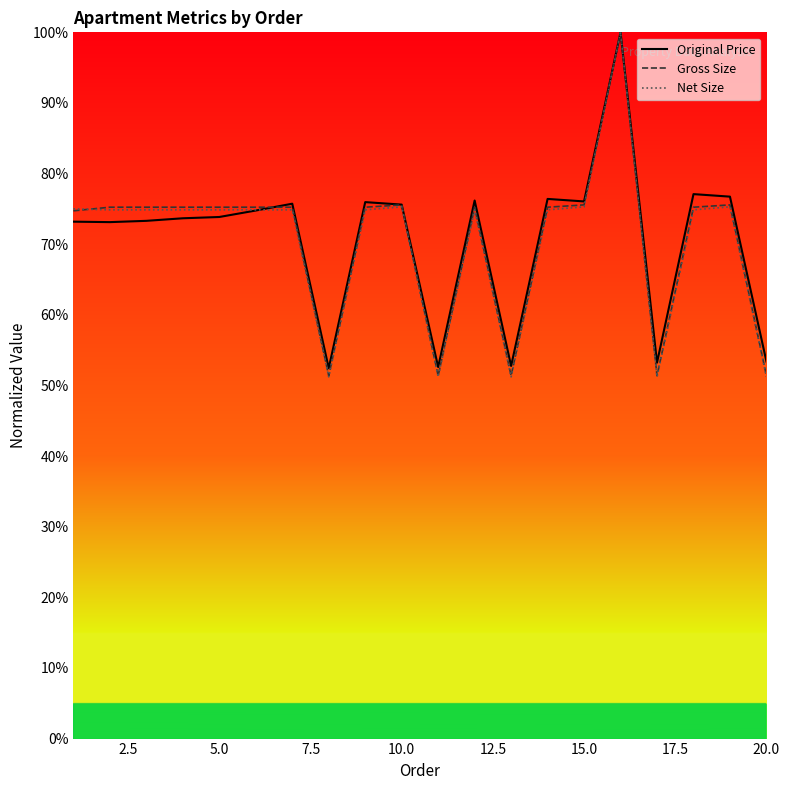

At how many categories does at least one series exceed 0?

20